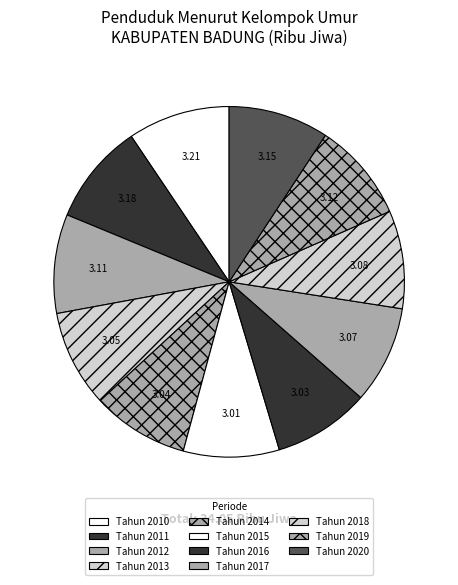

How many segments does this pie chart have?

11